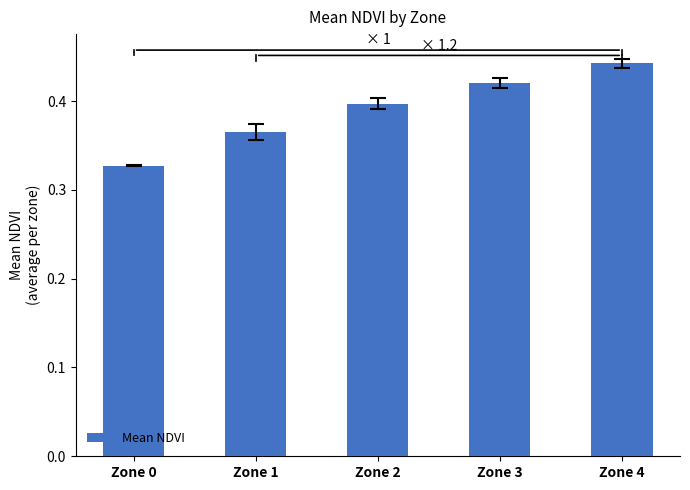

Which label corresponds to the smallest value in the chart?

Zone 0